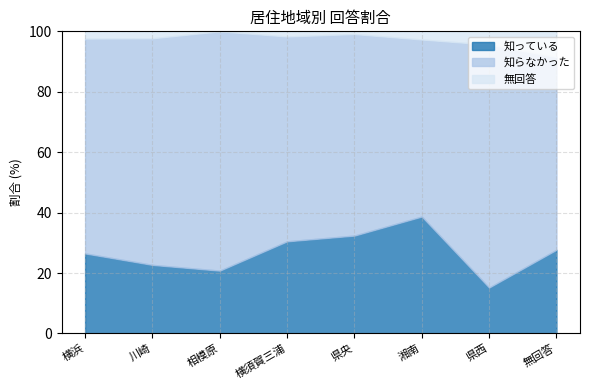

Is it true that 無回答 equals 4.3 at 県西?

True